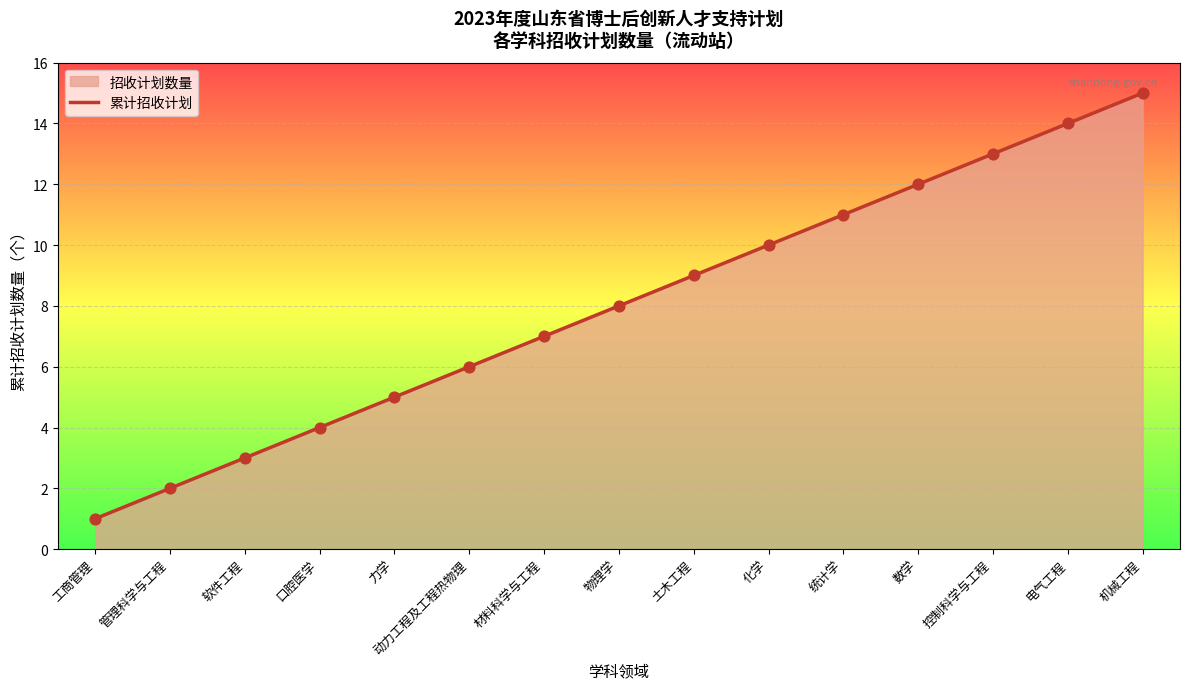

What is the change in value from 口腔医学 to 统计学?

+7